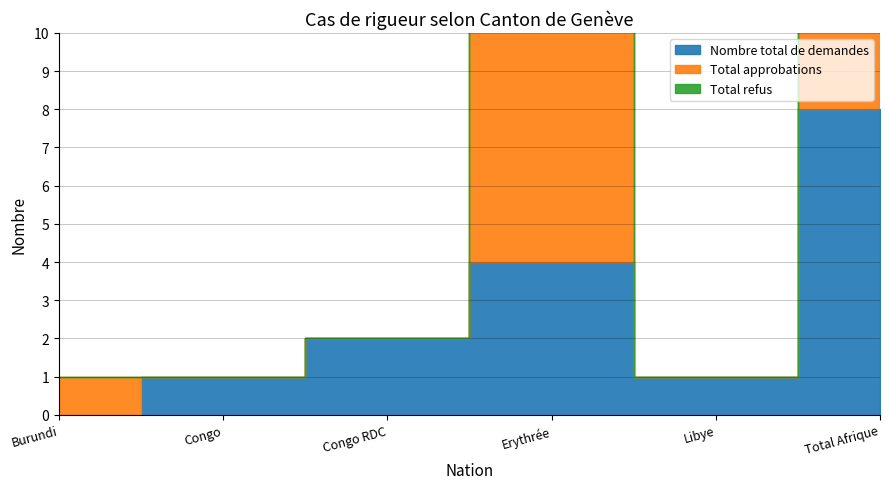

What are all the series names shown in the legend?

Nombre total de demandes, Total approbations, Total refus